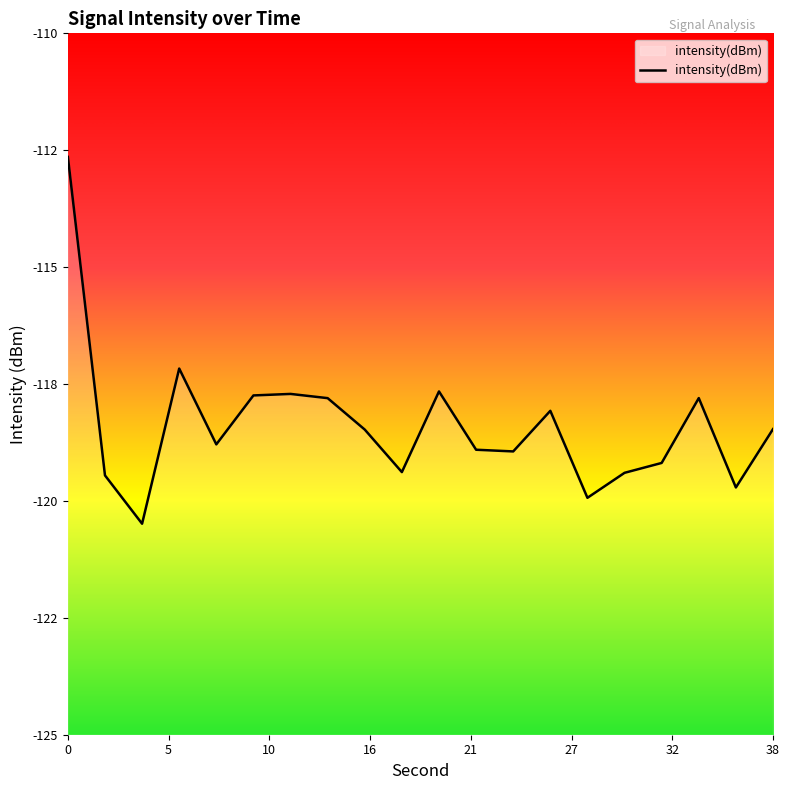

What is the difference between the maximum and minimum values?

7.8